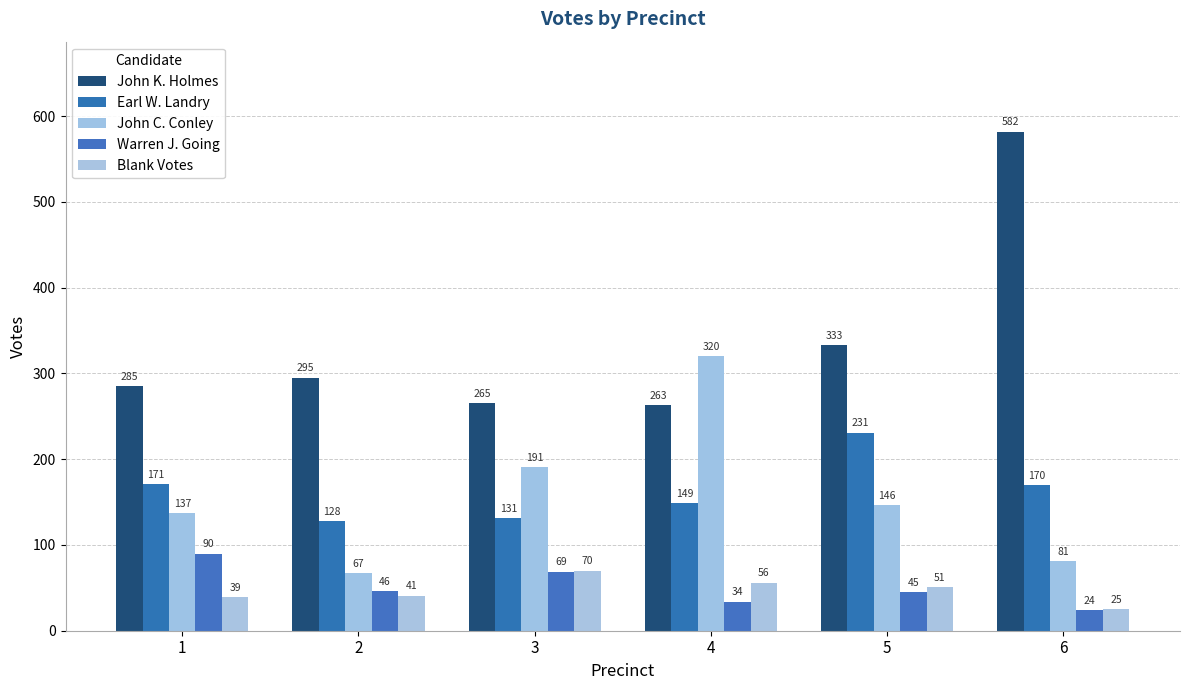

What is the difference between the Earl W. Landry values at 6 and 2?

42